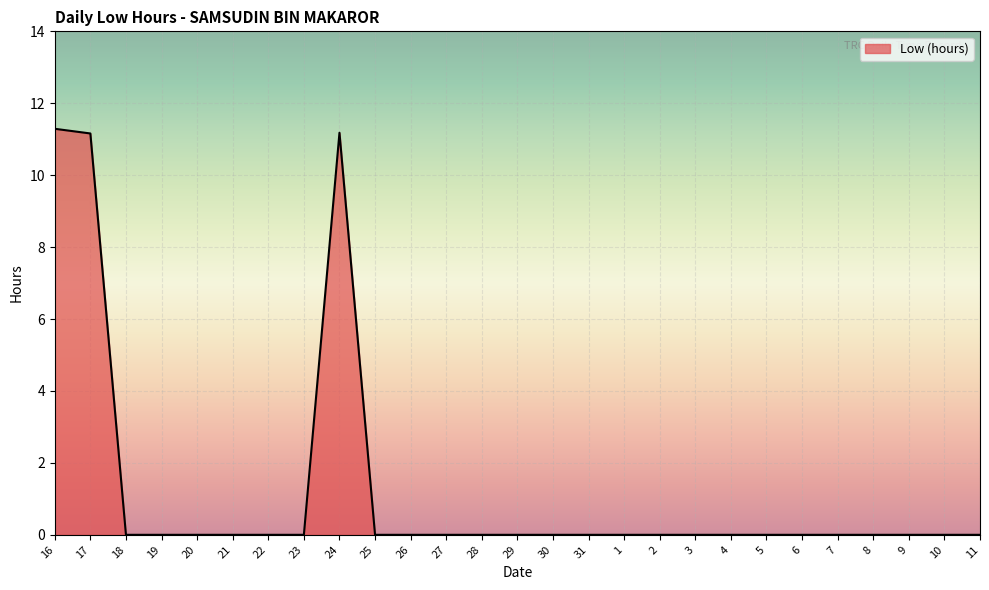

What position from the left is 16?

1